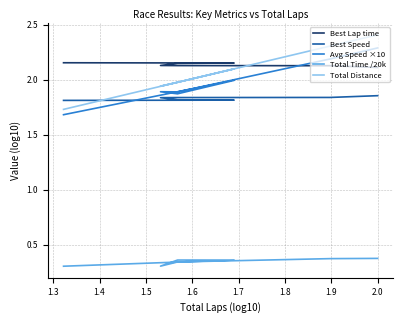

What is the greatest value displayed?

2.4